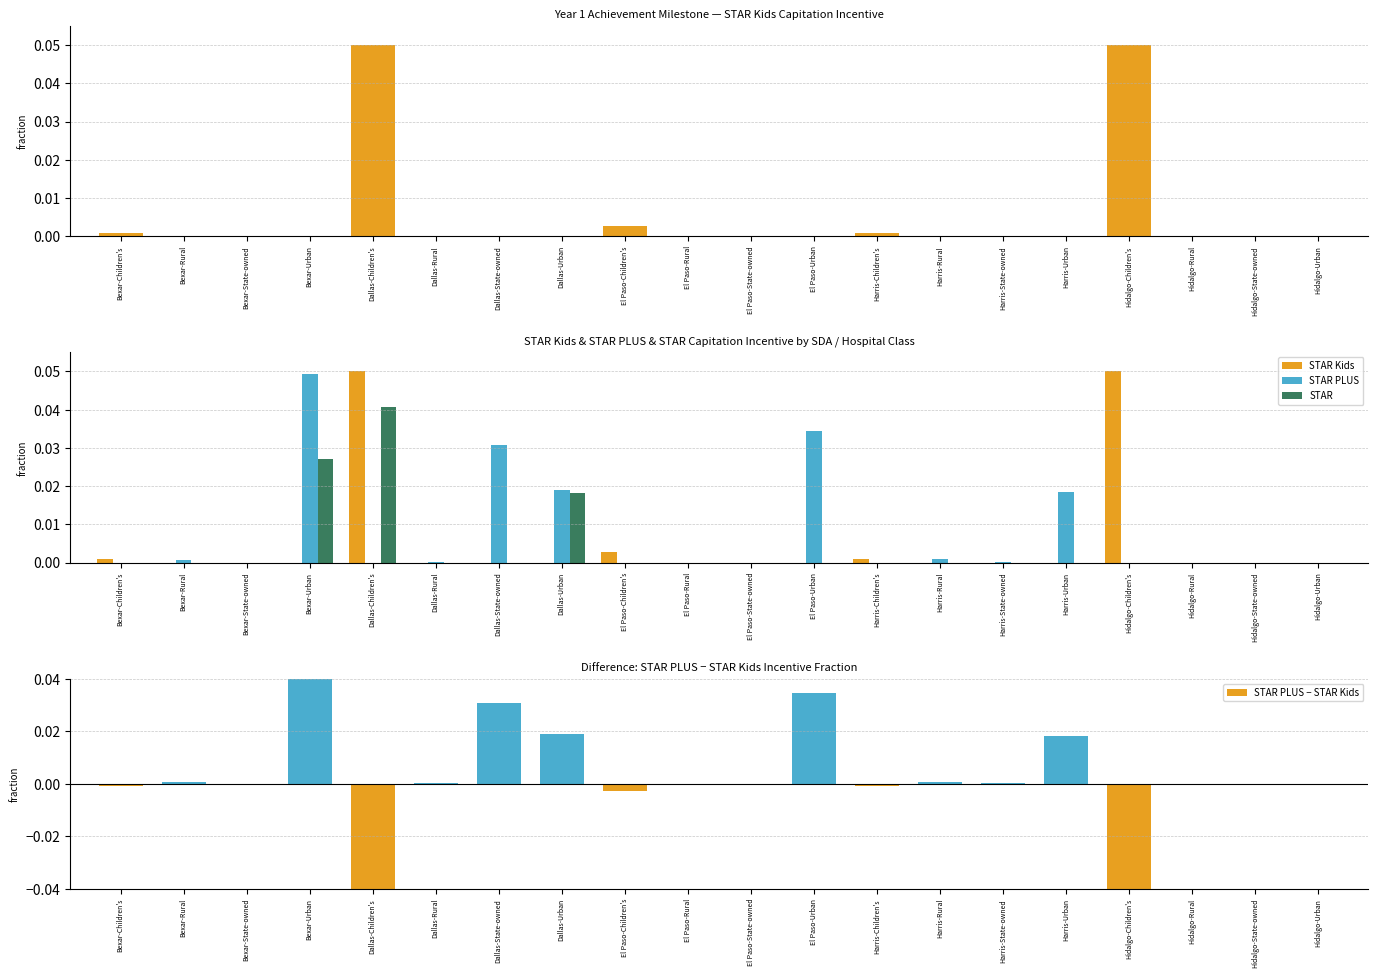

What is the highest value of the STAR Kids series?

0.1